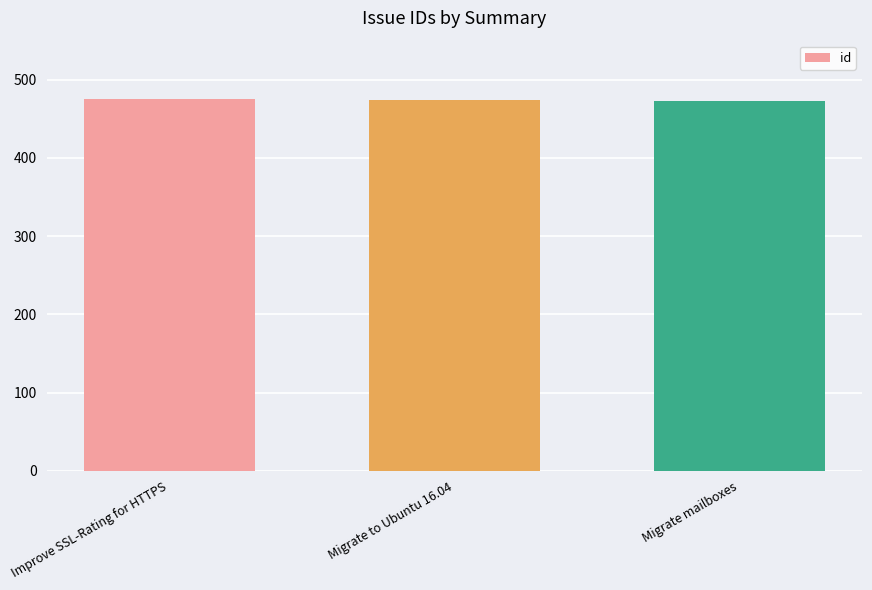

Read the value at Migrate to Ubuntu 16.04.

474